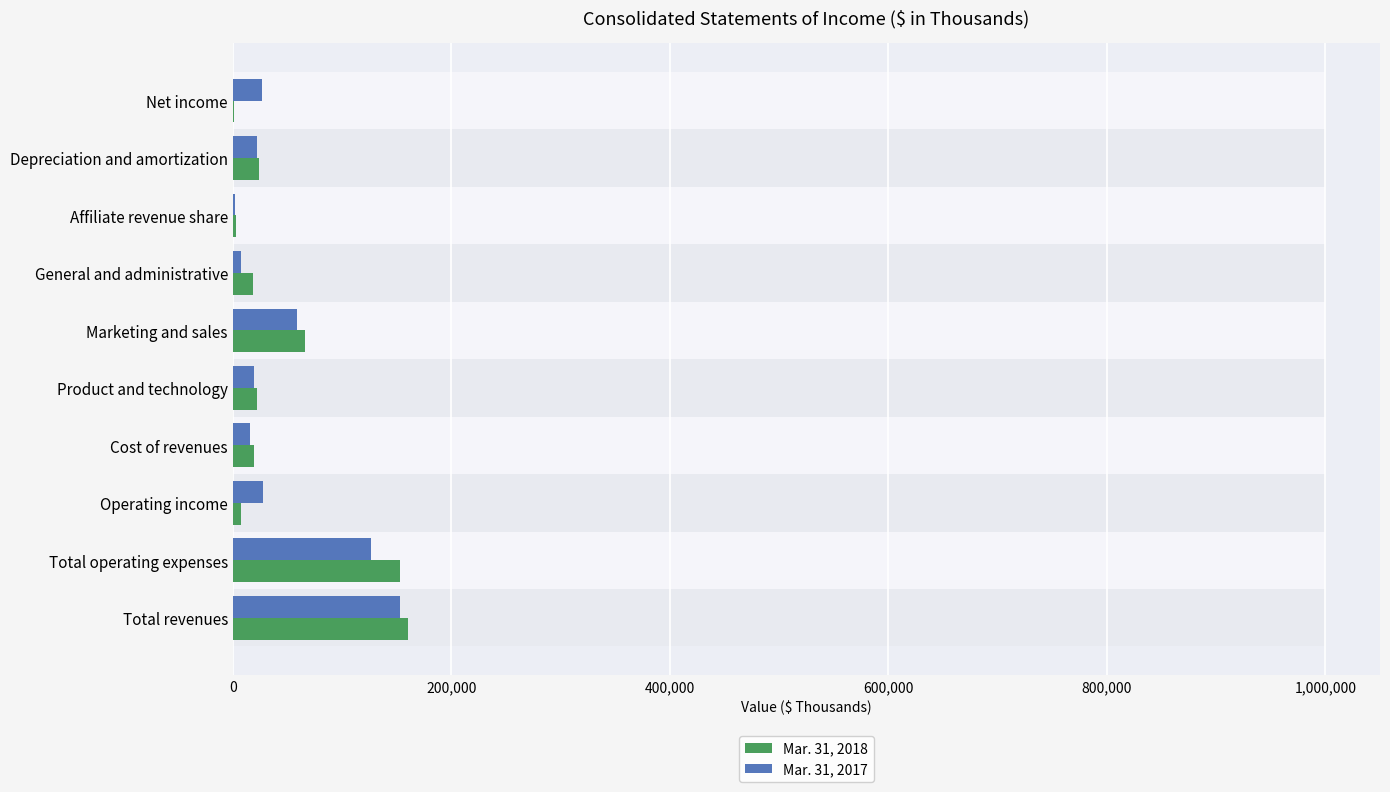

List the series in order of their peak value, highest first.

Mar. 31, 2018, Mar. 31, 2017